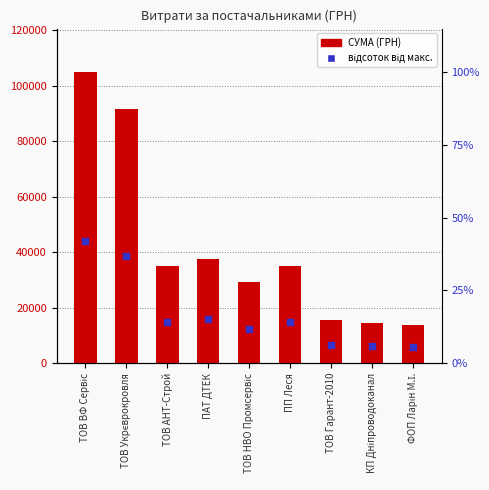

Which series has the largest total across all categories?

СУМА (ГРН)